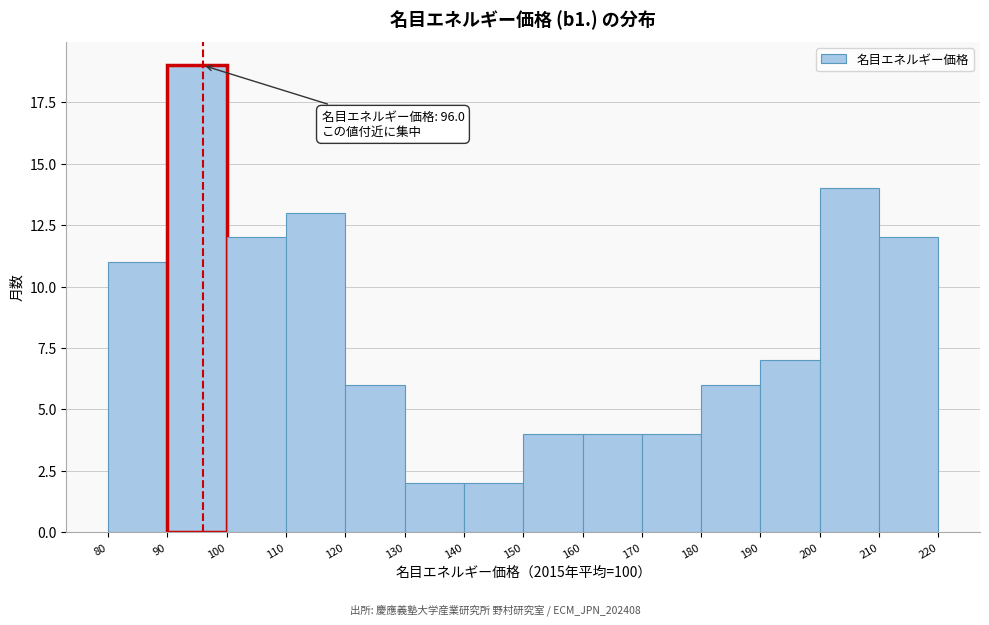

Over which range of the x-axis is the bar tallest?

90 to 100